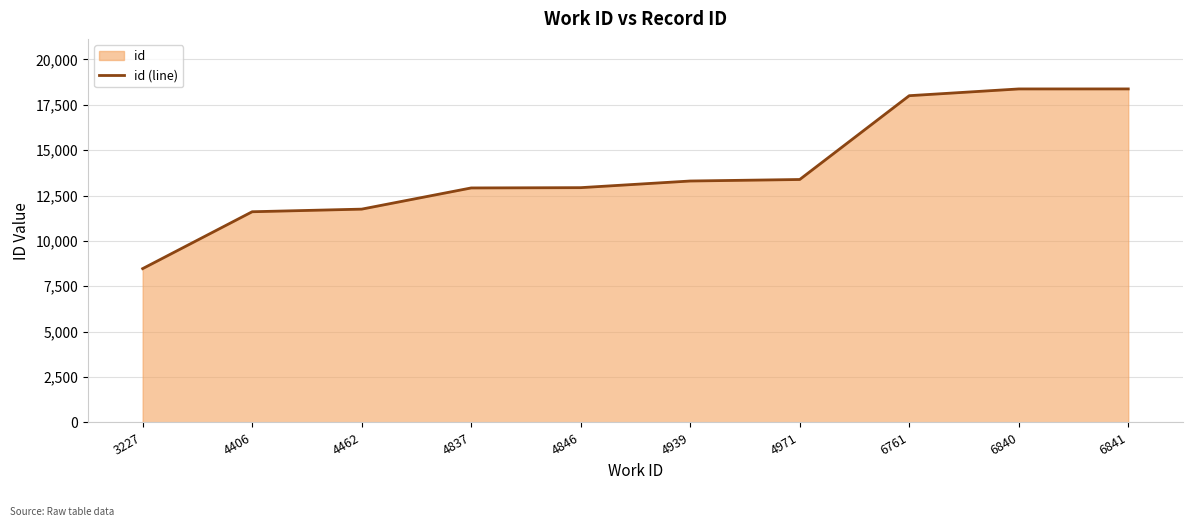

What is the value of the 2nd point from the left?

11606